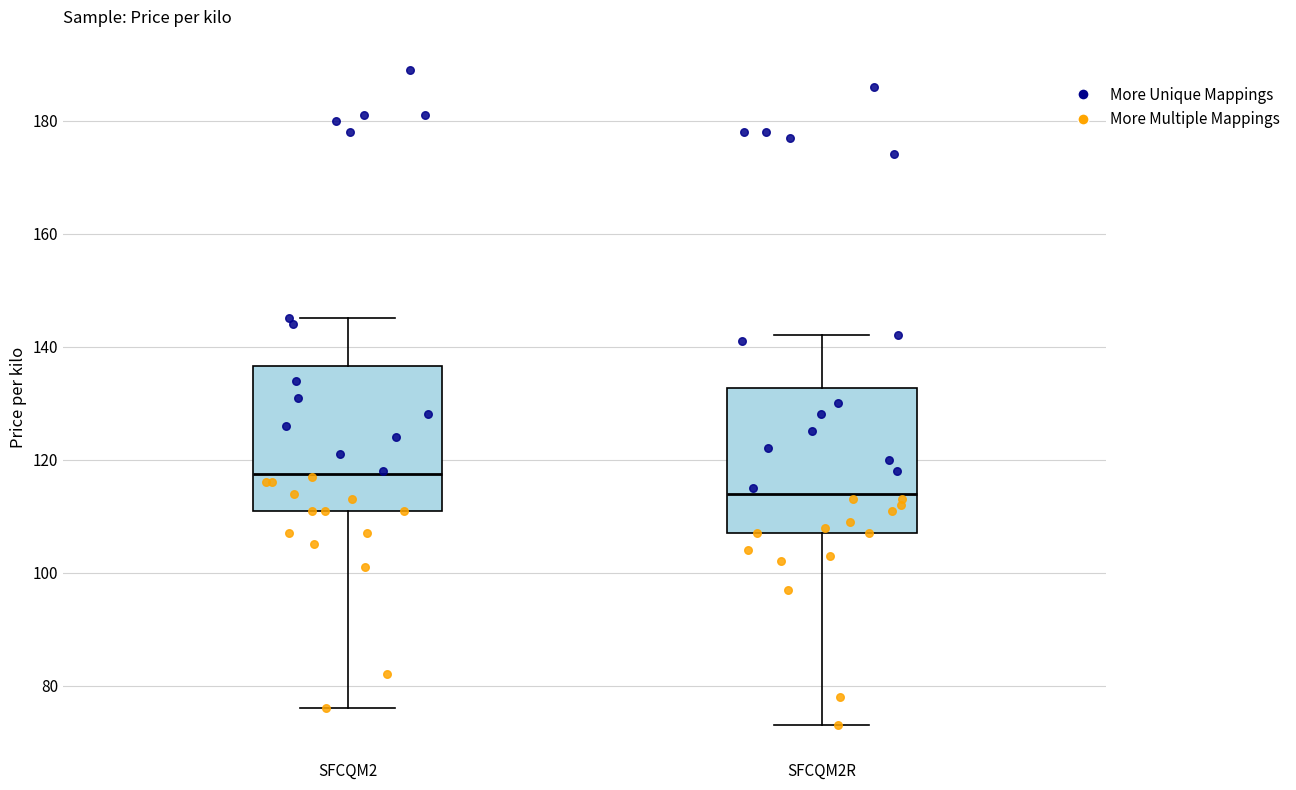

Where does the median line of the box for SFCQM2 sit on the y-axis? The values are not printed on the chart, so give them approximately, as read against the axis.

118